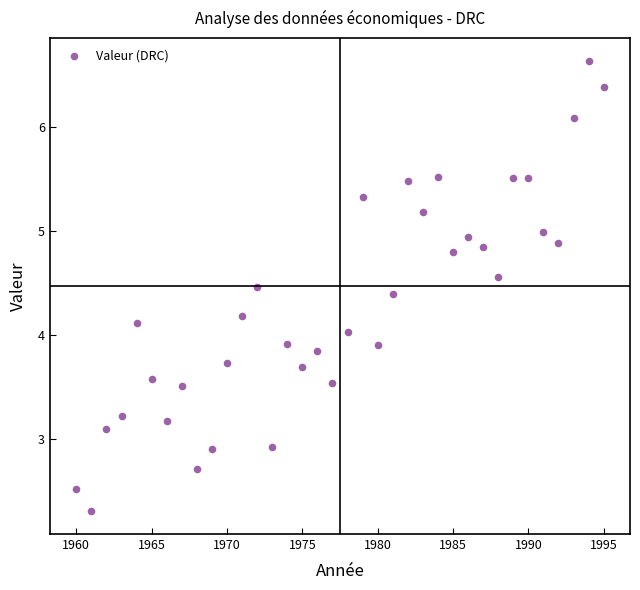

What is the range of Y values (max minus min)?

4.3